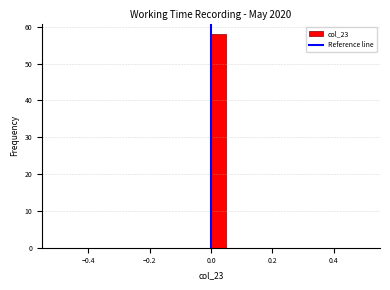

Around what value on the x-axis is the tallest bar? Give the approximate position of its centre, as read against the axis.

0.02